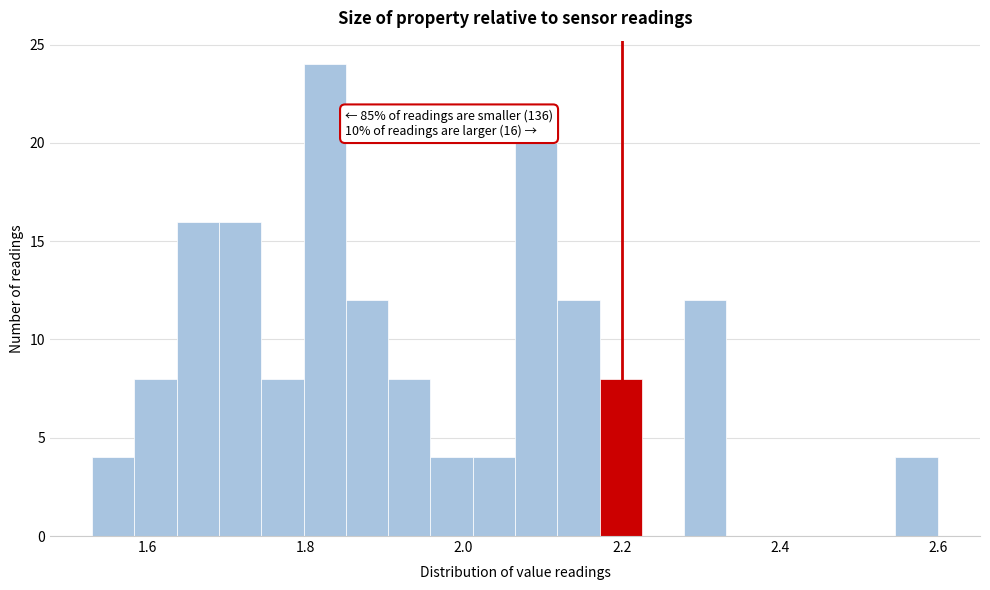

Around what value on the x-axis is the tallest bar? Give the approximate position of its centre, as read against the axis.

1.82